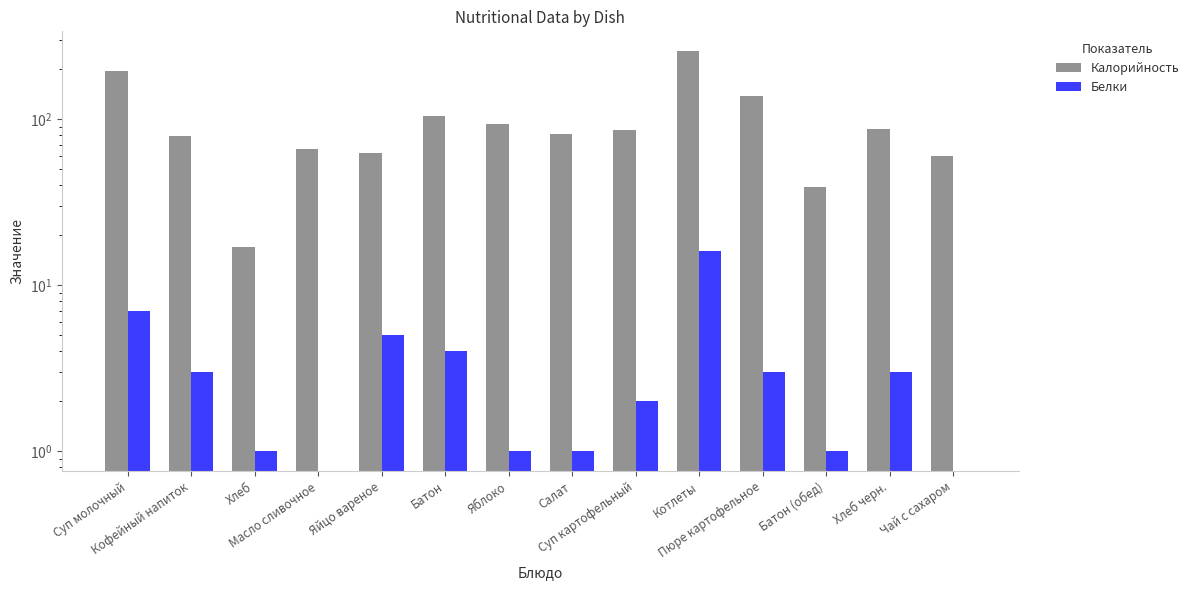

Reading left to right, transcribe all the data shown in this chart.

Калорийность: Суп молочный=195	Кофейный напиток=79	Хлеб=17	Масло сливочное=66	Яйцо вареное=63	Батон=105	Яблоко=94	Салат=82	Суп картофельный=86	Котлеты=257	Пюре картофельное=138	Батон (обед)=39	Хлеб черн.=87	Чай с сахаром=60
Белки: Суп молочный=7	Кофейный напиток=3	Хлеб=1	Масло сливочное=0	Яйцо вареное=5	Батон=4	Яблоко=1	Салат=1	Суп картофельный=2	Котлеты=16	Пюре картофельное=3	Батон (обед)=1	Хлеб черн.=3	Чай с сахаром=0